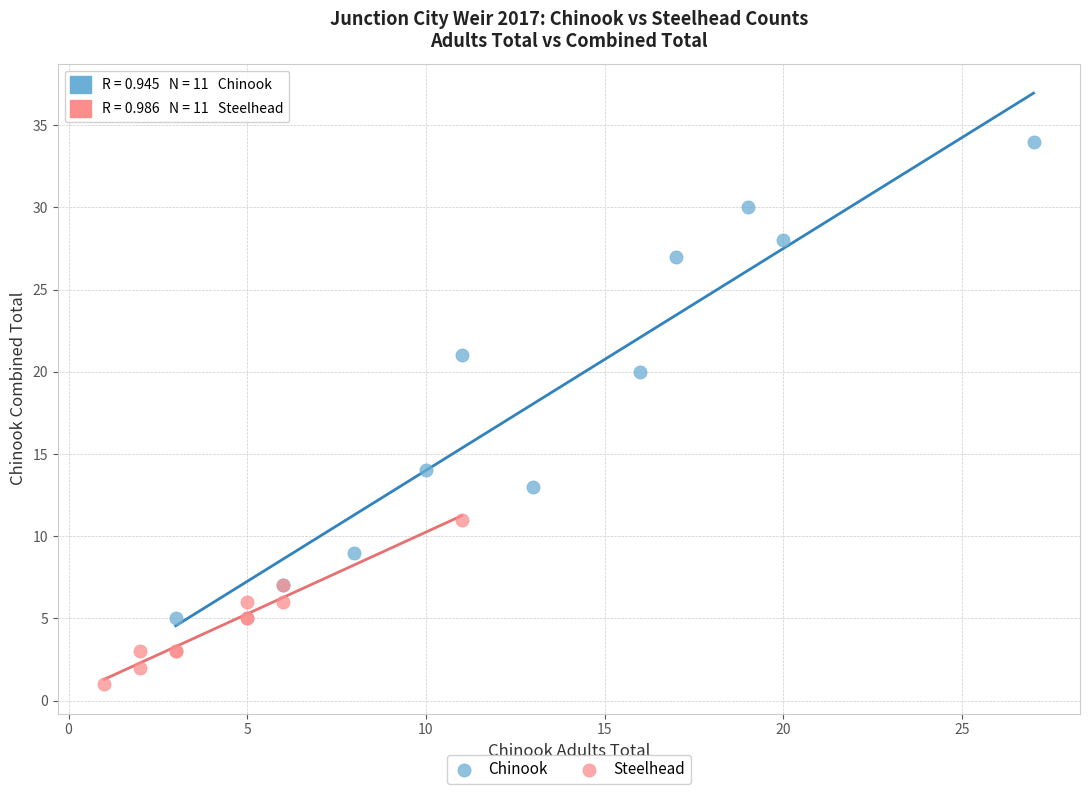

Which series has the widest spread of Y values?

Chinook